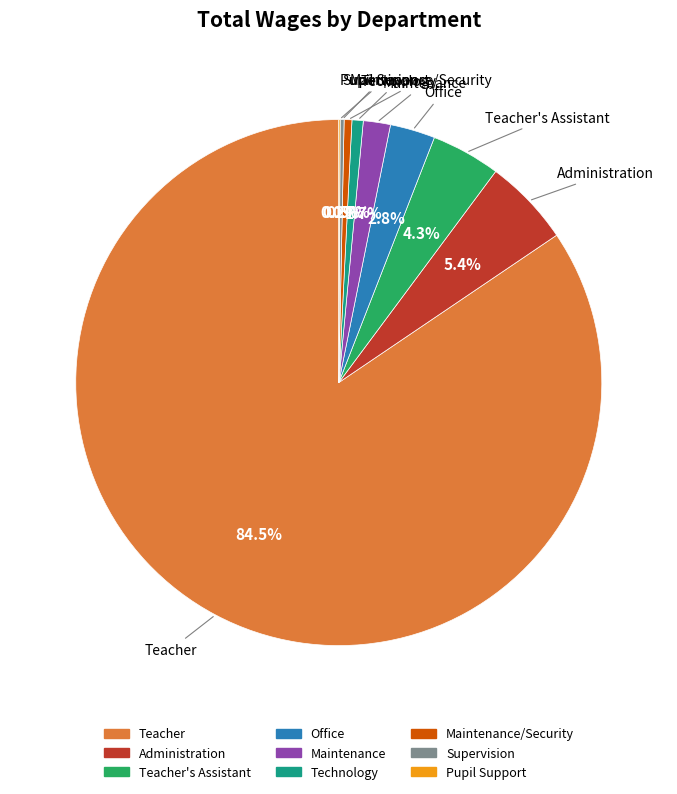

Is there any slice that represents more than half of the pie?

Yes